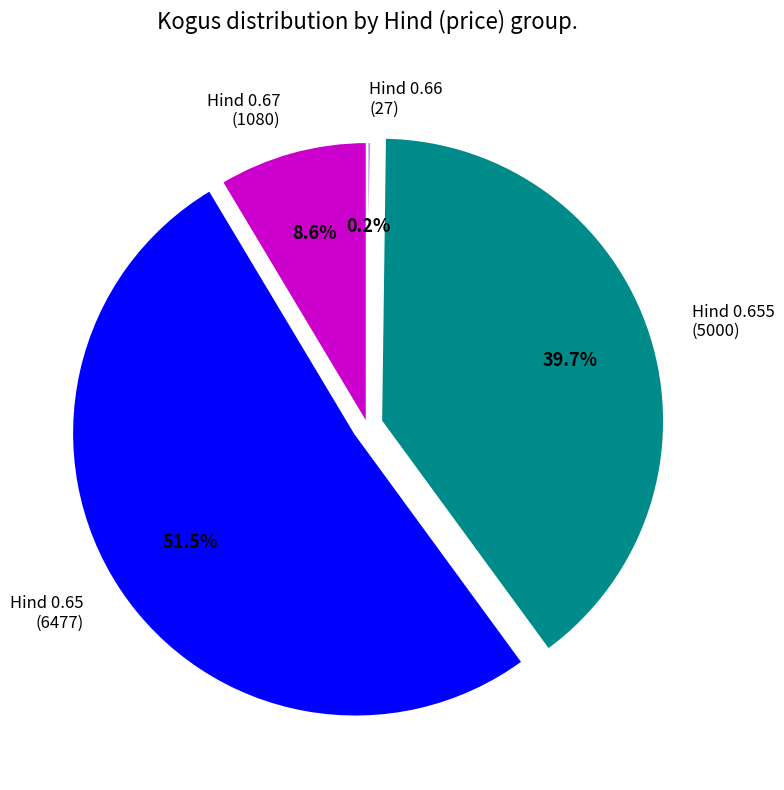

Is there any slice that represents more than half of the pie?

Yes